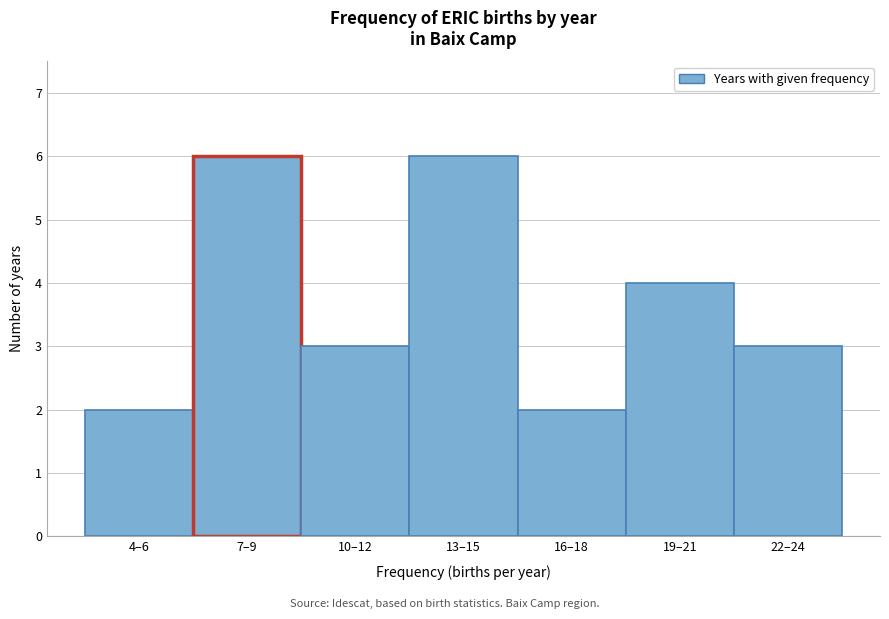

Reading right to left, extract all data points from this chart.

22–24=3	19–21=4	16–18=2	13–15=6	10–12=3	7–9=6	4–6=2